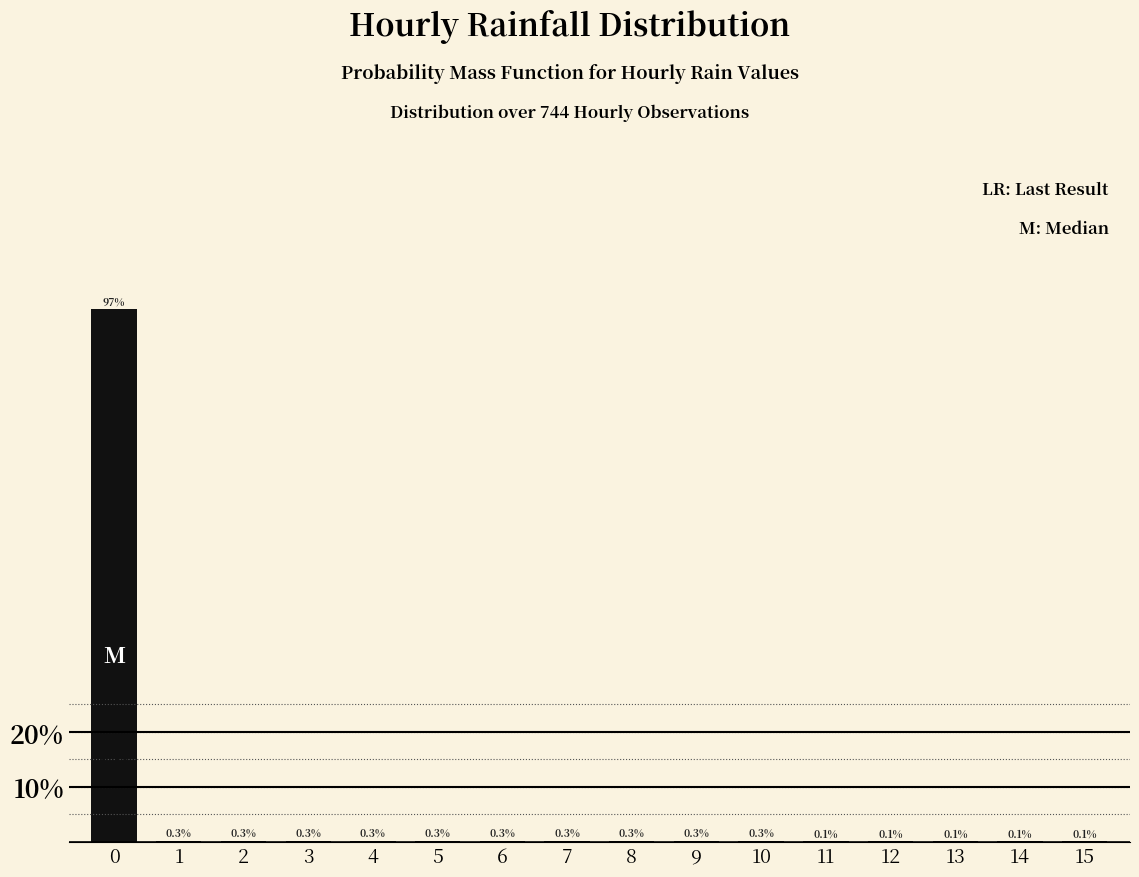

Reading left to right, what are all the values shown in this chart?

0=96.6	1=0.3	2=0.3	3=0.3	4=0.3	5=0.3	6=0.3	7=0.3	8=0.3	9=0.3	10=0.3	11=0.1	12=0.1	13=0.1	14=0.1	15=0.1